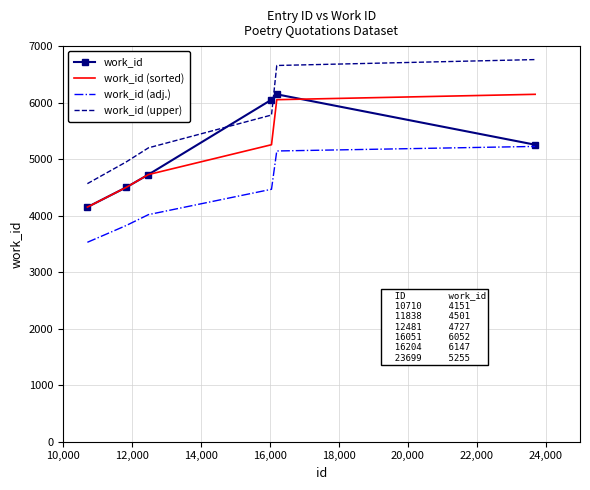

How many categories are shown in the chart?

6